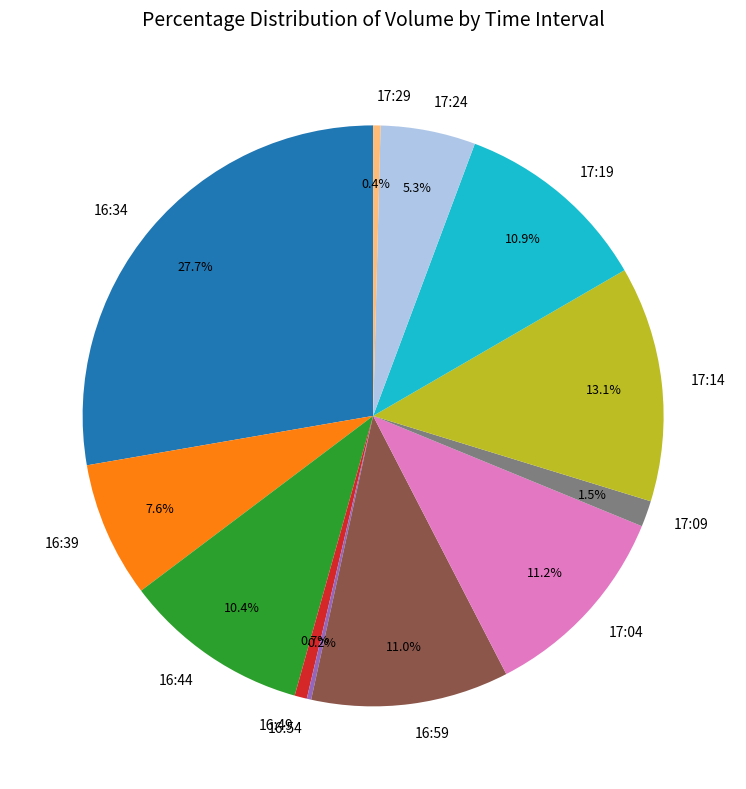

Which slice is the largest?

16:34